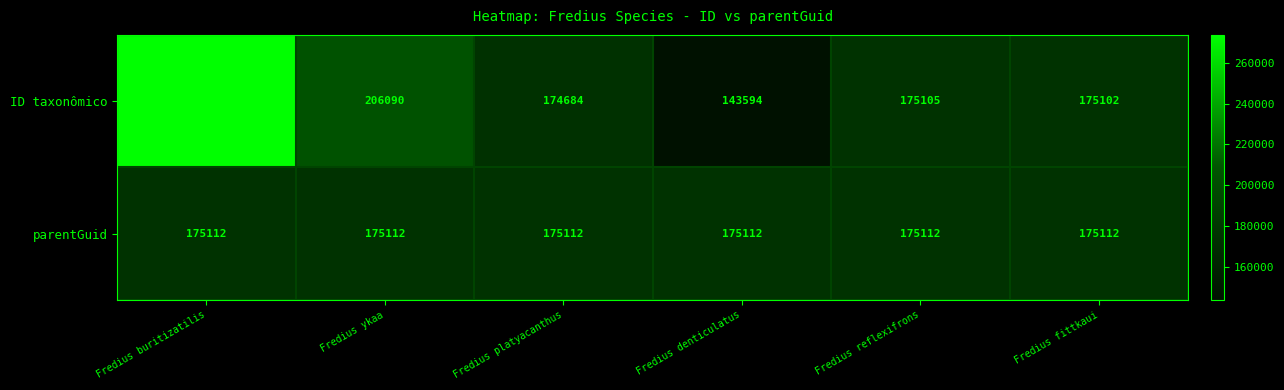

What is the maximum value shown in the chart?

273682